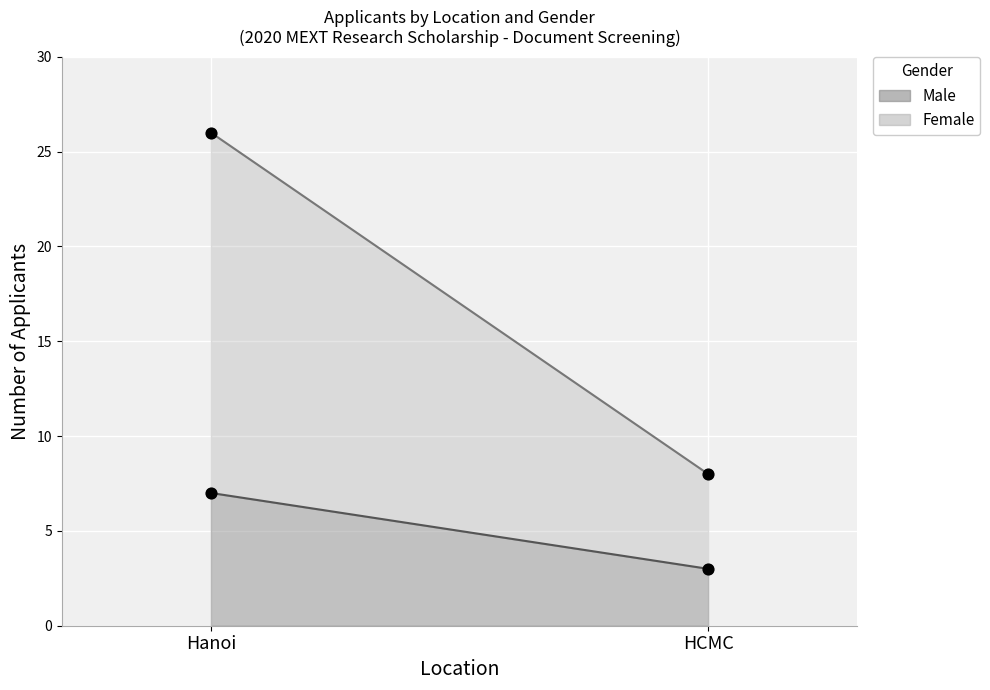

At how many categories does at least one series exceed 7?

1